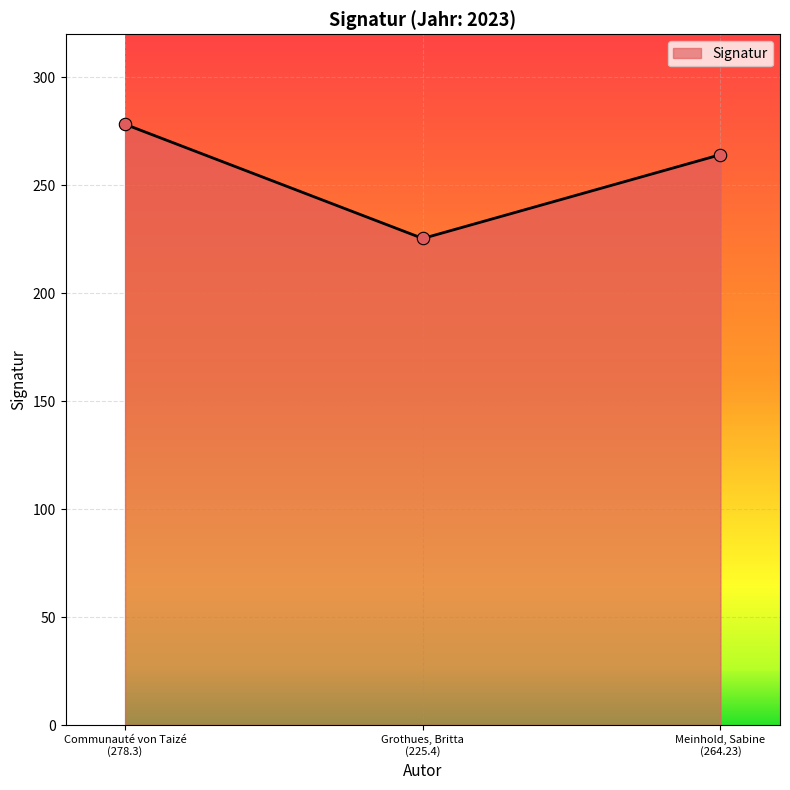

What is the difference between the maximum and minimum values?

52.9